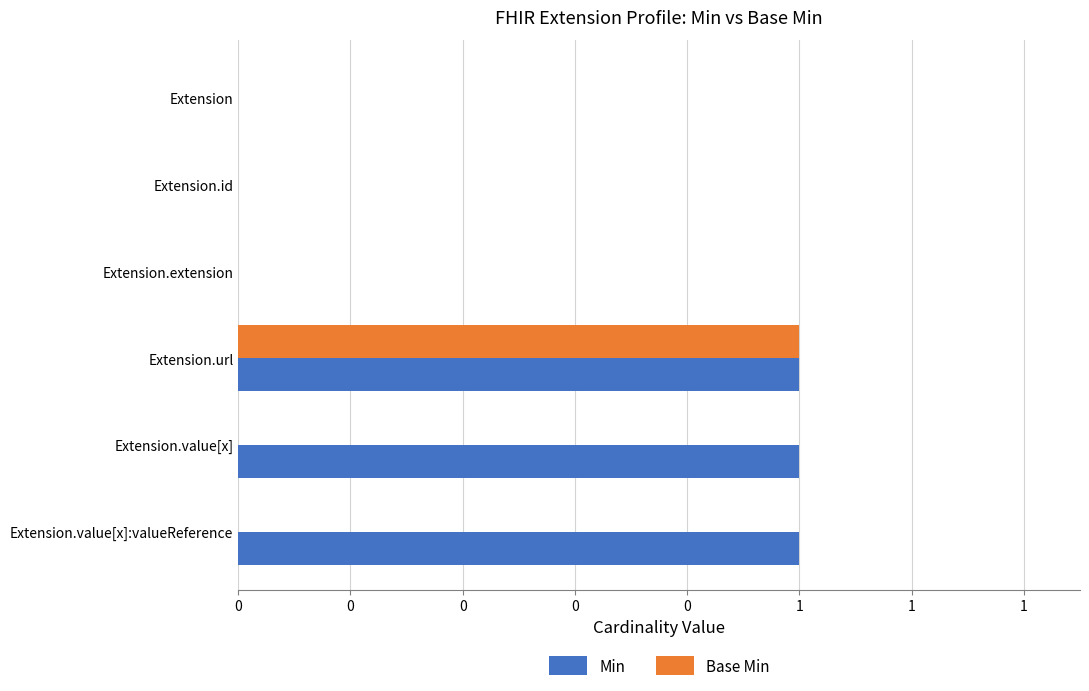

What are all the series names shown in the legend?

Min, Base Min